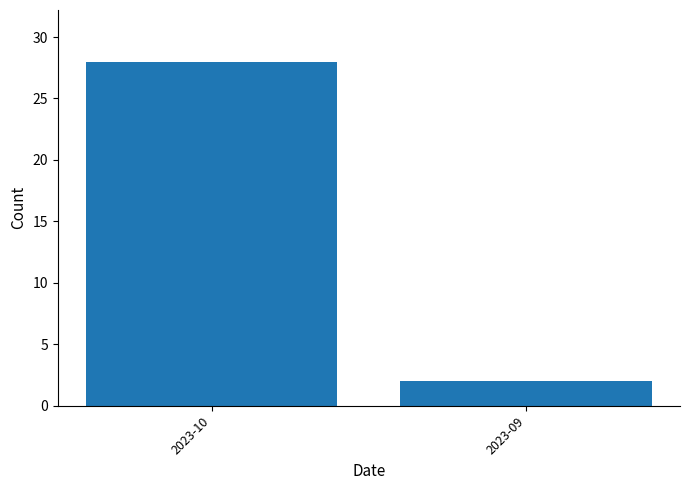

Rank the categories by value from lowest to highest.

2023-09, 2023-10